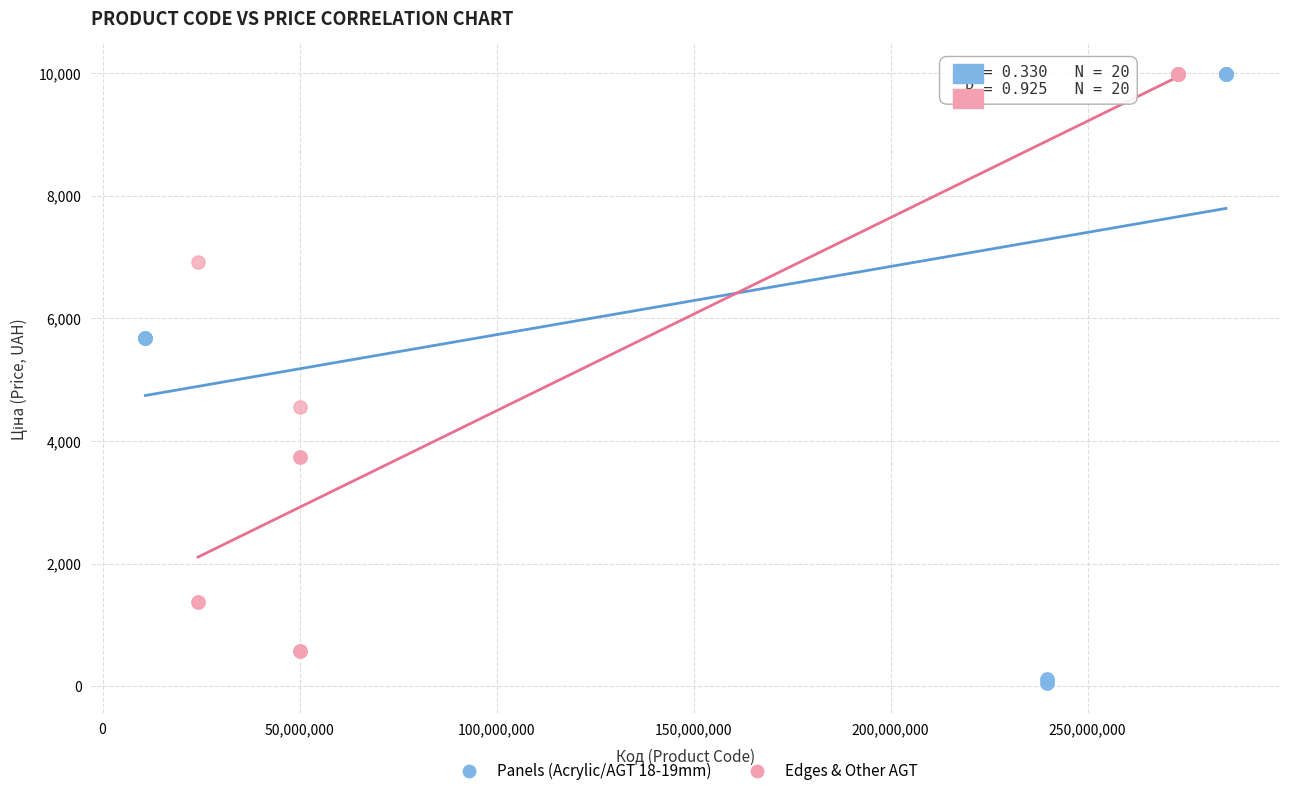

What are all the series names shown in the legend?

Panels (Acrylic/AGT 18-19mm), Edges & Other AGT